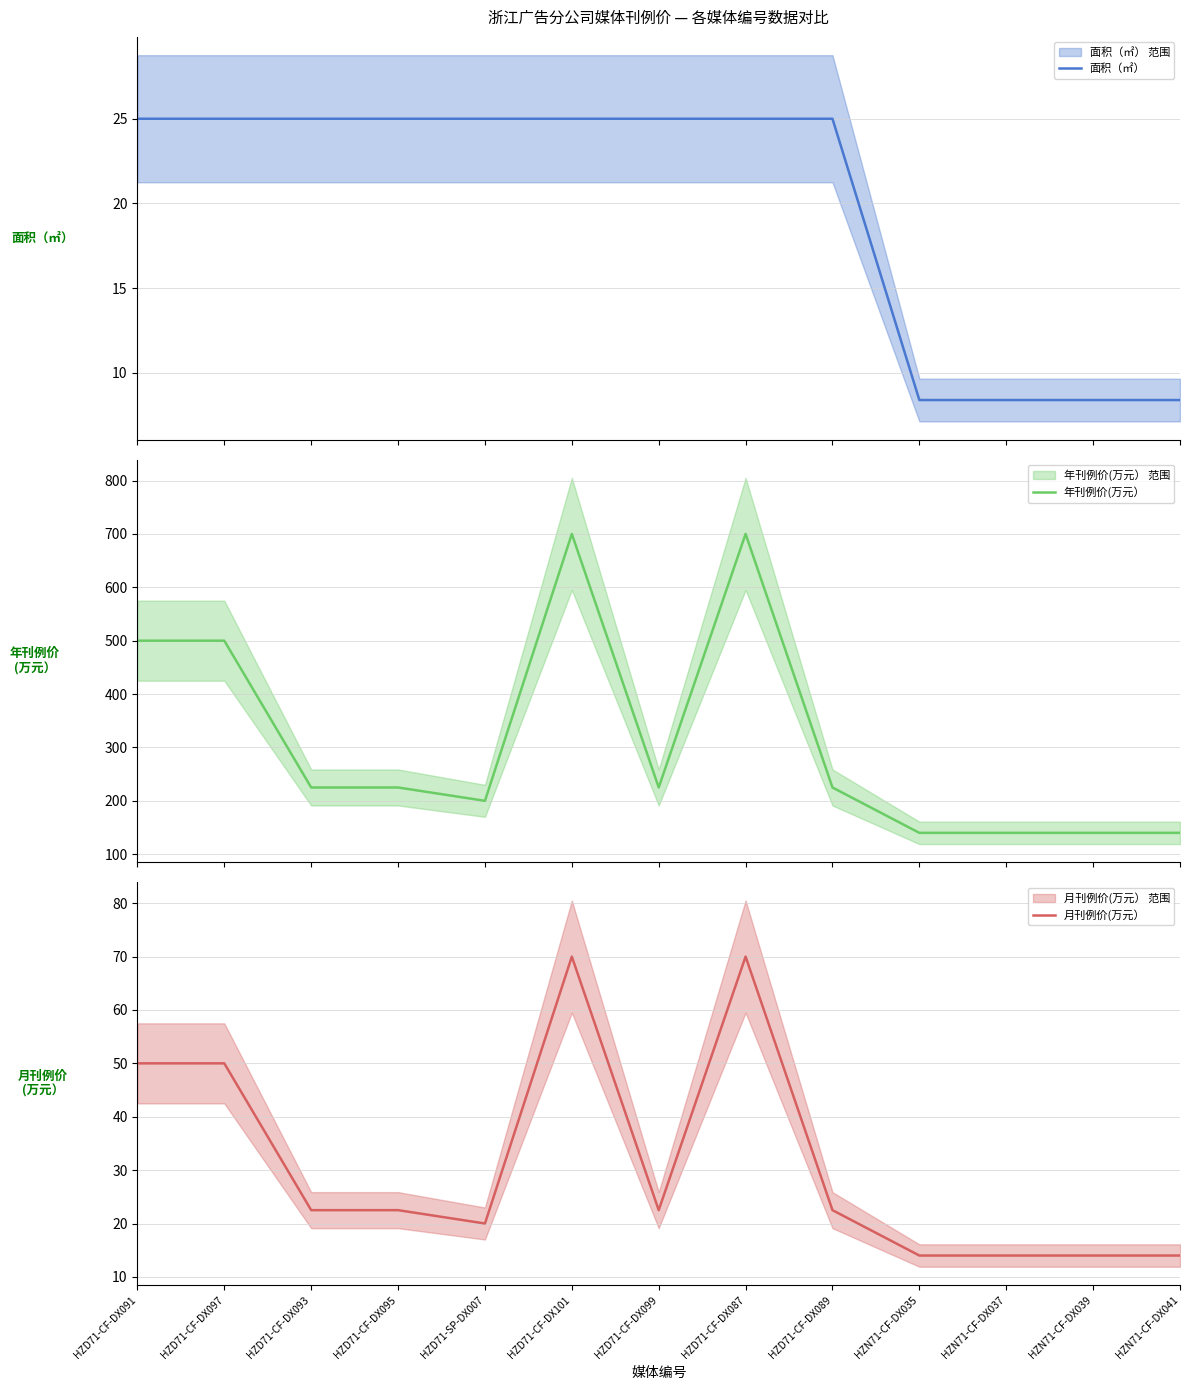

What is the average value of the 年刊例价(万元） series?

312